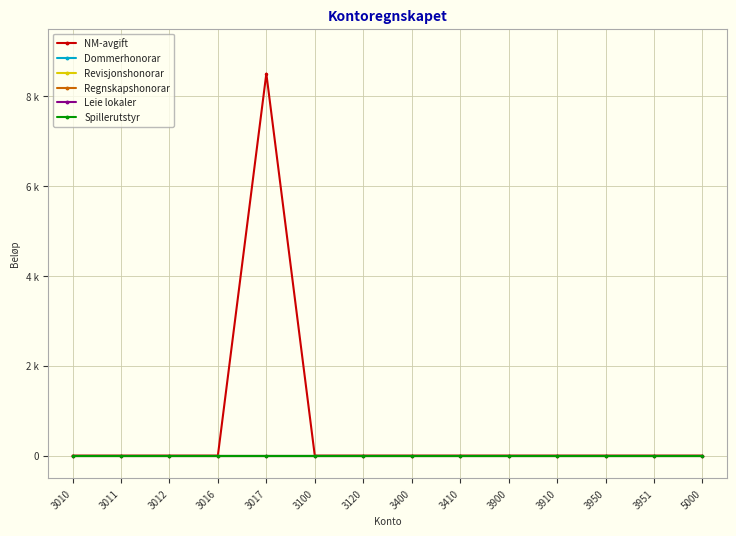

Which series has the widest spread of values?

NM-avgift